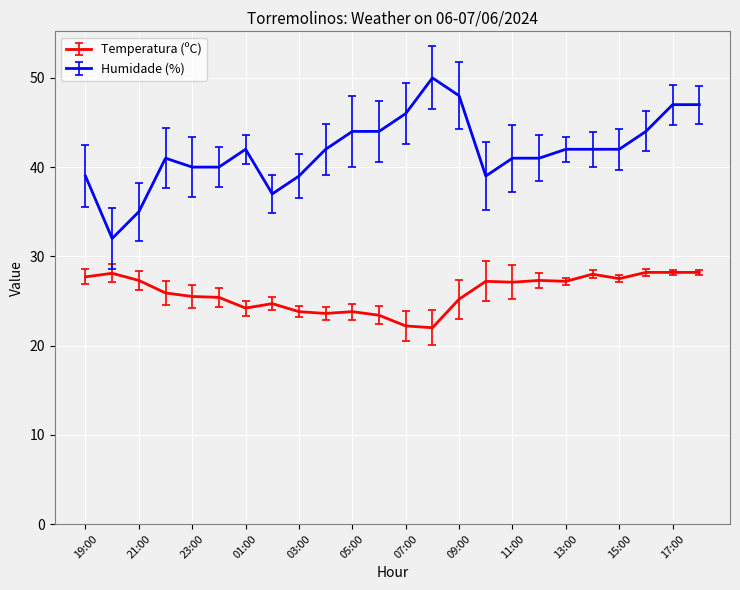

True or false: Humidade (%) and Temperatura (ºC) intersect in this chart.

False